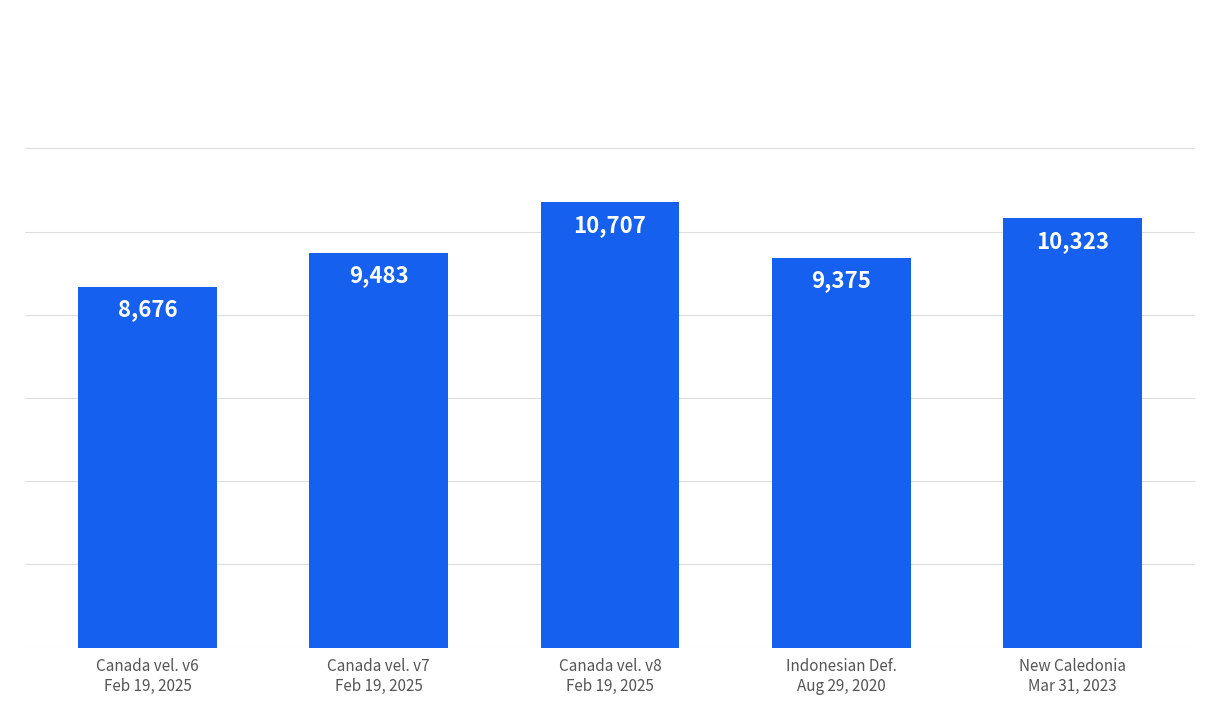

Approximately how many times larger is the value at New Caledonia
Mar 31, 2023 compared to Indonesian Def.
Aug 29, 2020?

1.1